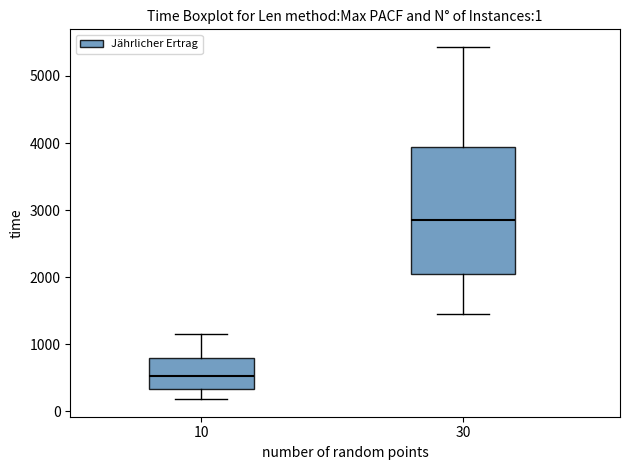

Comparing the boxes themselves (not the whiskers), which one is the tallest?

30